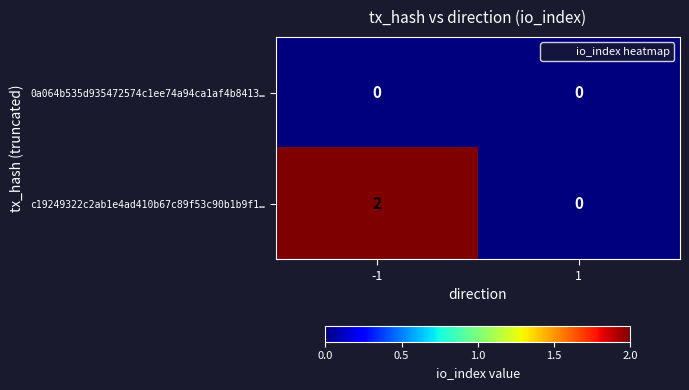

Rank the series at -1 from lowest to highest value.

0a064b535d935472574c1ee74a94ca1af4b8413…, c19249322c2ab1e4ad410b67c89f53c90b1b9f1…